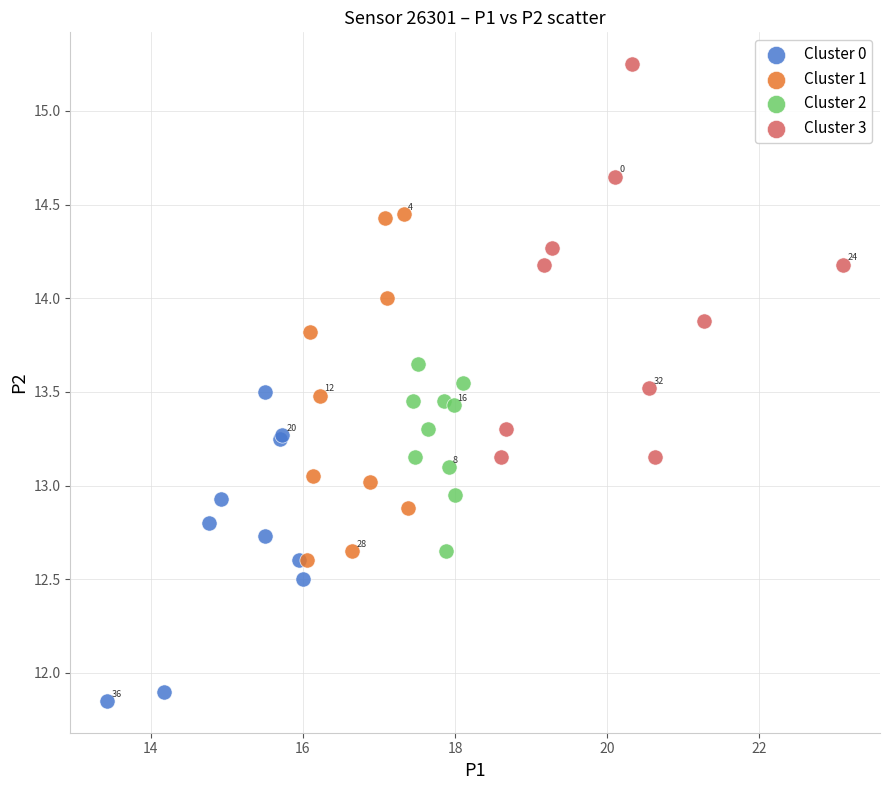

Which series contains the highest Y value?

Cluster 3